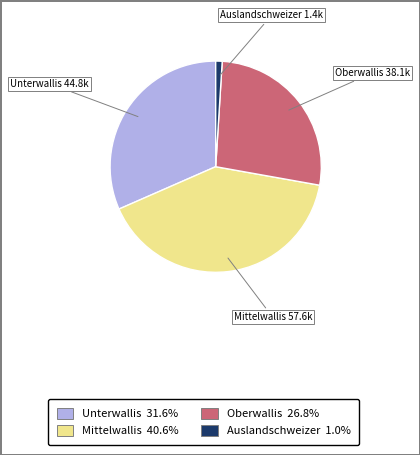

Combined, do Unterwallis 31.6% and Auslandschweizer 1.0% account for over 50%?

No